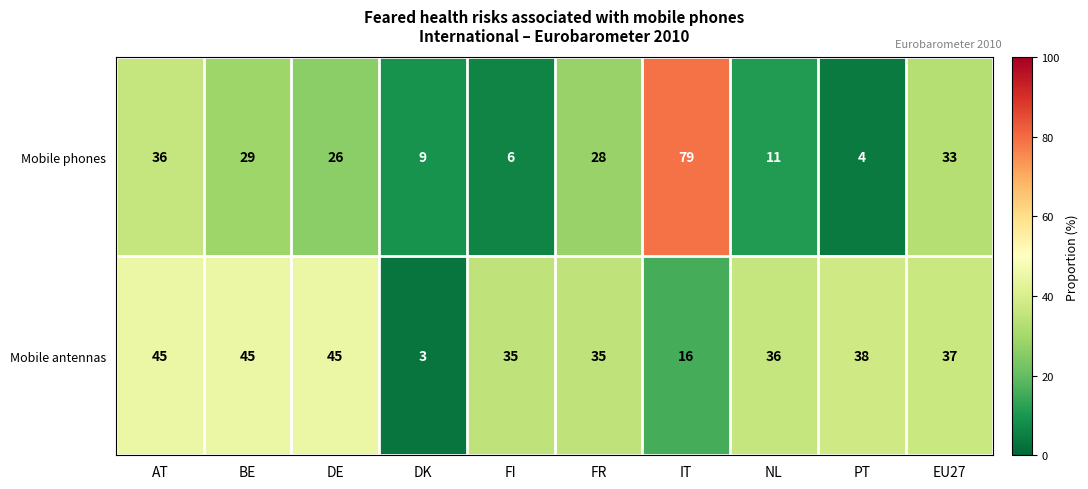

At how many categories does at least one series exceed 34?

9